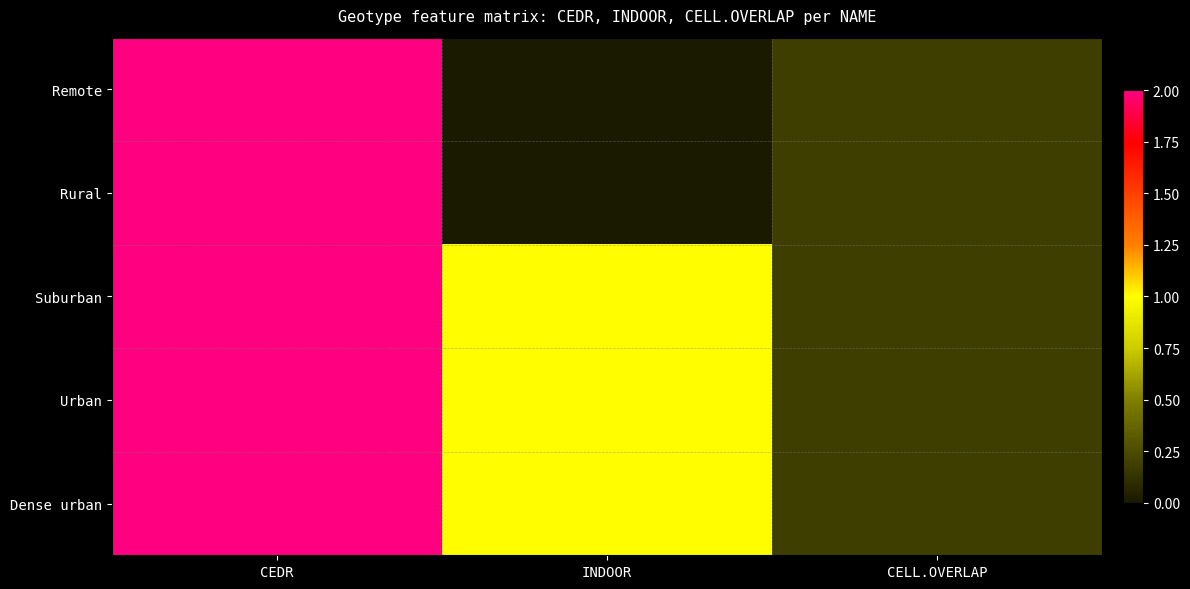

Reading left to right, extract all data points from this chart.

Remote: CEDR=2.0	INDOOR=0.0	CELL.OVERLAP=0.2
Rural: CEDR=2.0	INDOOR=0.0	CELL.OVERLAP=0.2
Suburban: CEDR=2.0	INDOOR=1.0	CELL.OVERLAP=0.2
Urban: CEDR=2.0	INDOOR=1.0	CELL.OVERLAP=0.2
Dense urban: CEDR=2.0	INDOOR=1.0	CELL.OVERLAP=0.2